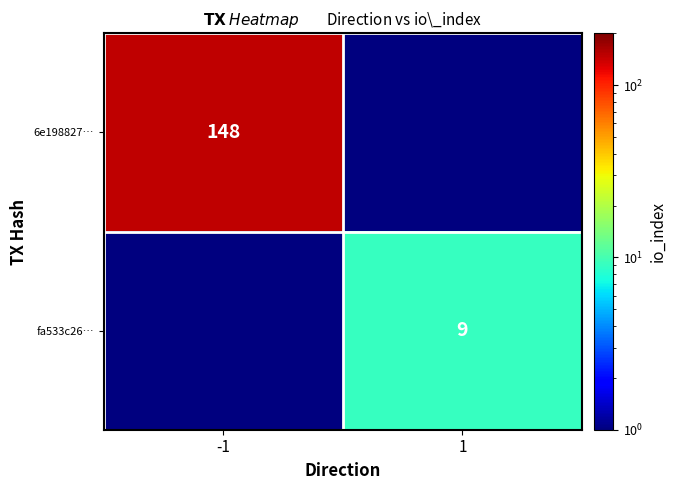

At which category is the sum across all series the highest?

-1